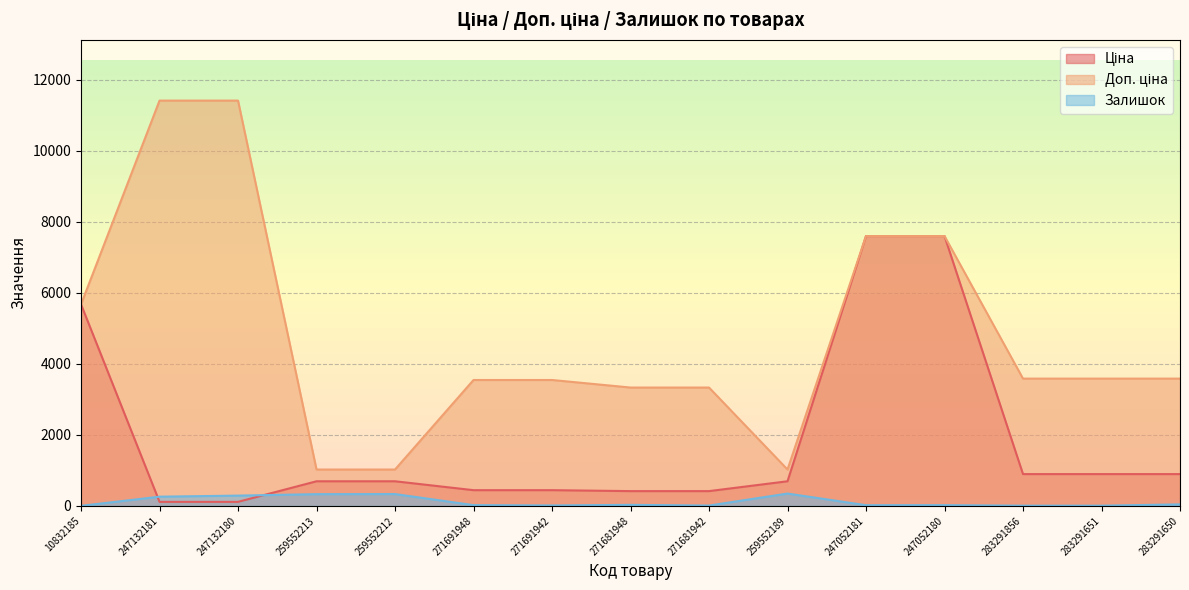

At which category is the sum across all series the highest?

247052180